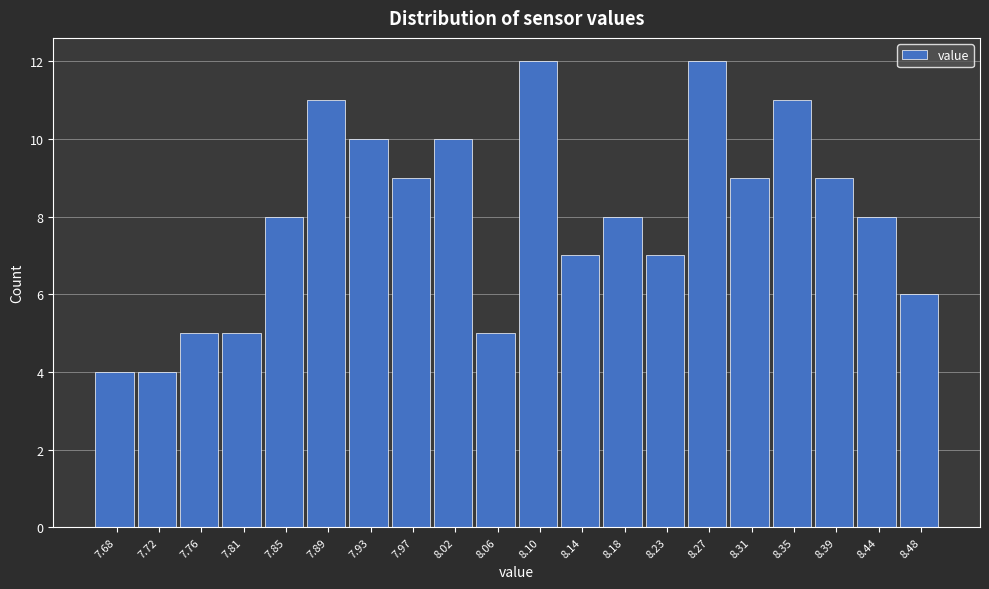

Reading right to left, extract all data points from this chart.

6	8	9	11	9	12	7	8	7	12	5	10	9	10	11	8	5	5	4	4